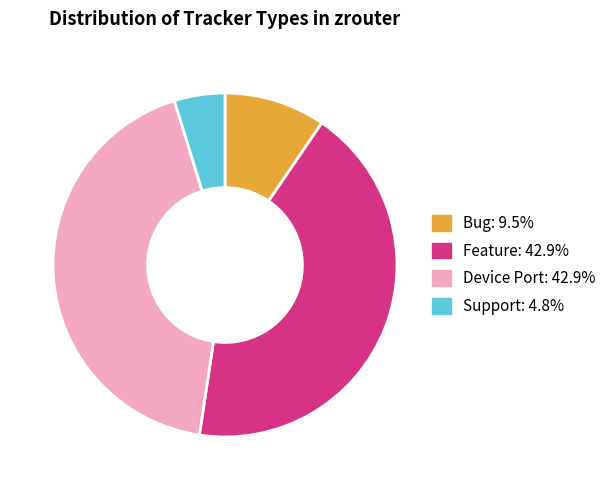

Which has a higher value, Device Port or Bug?

Device Port